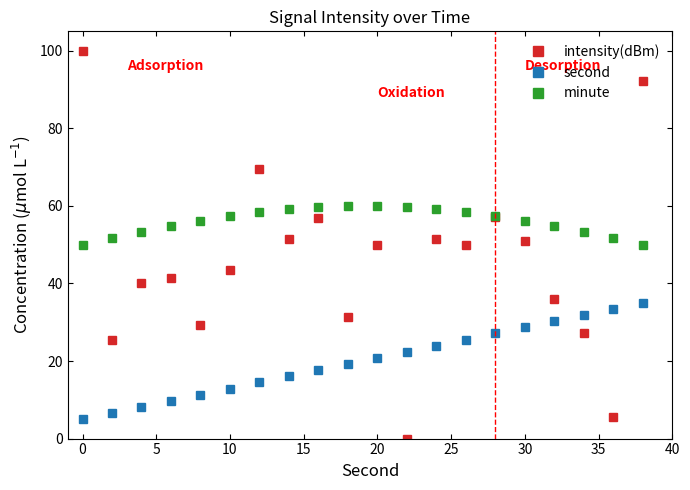

How many lines are shown in the chart?

3